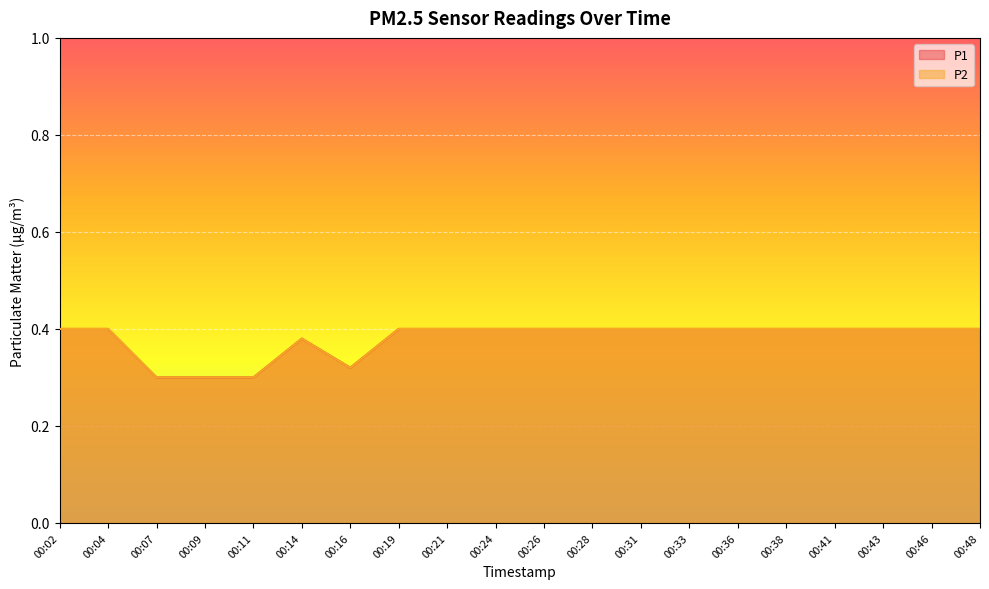

What is the difference between the P2 values at 00:09 and 00:36?

0.1